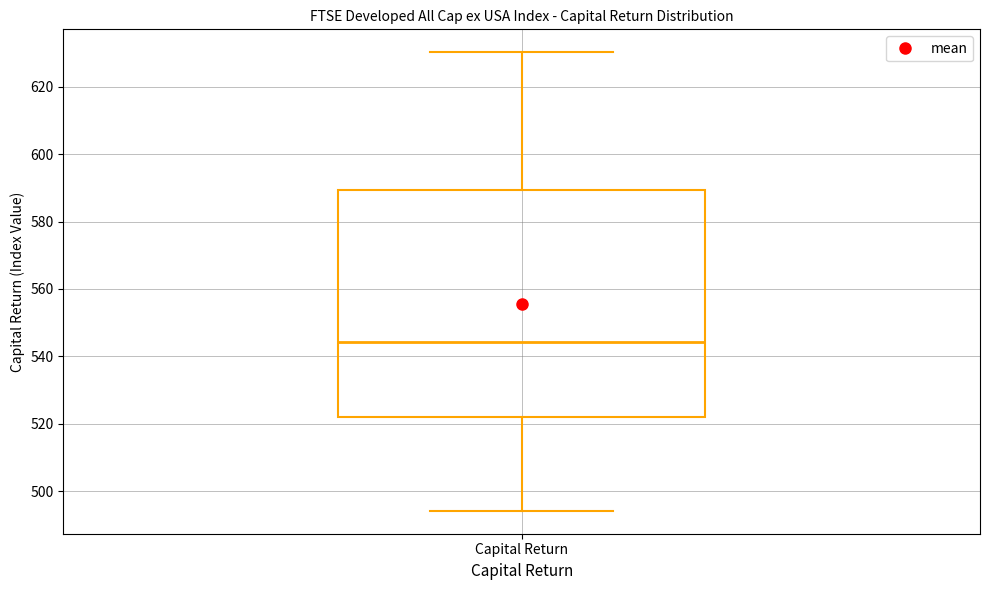

Where is the upper edge of the box for Capital Return on the y-axis? The values are not printed on the chart, so give them approximately, as read against the axis.

590